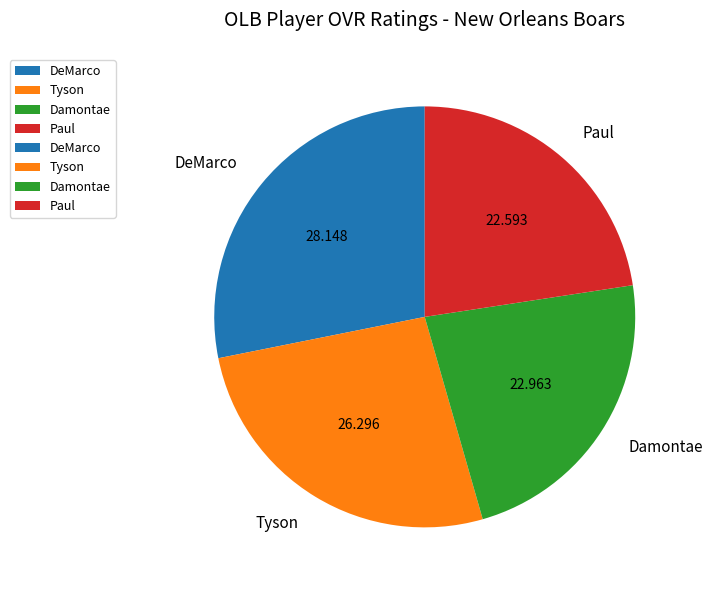

Which category has the biggest portion of the pie?

DeMarco